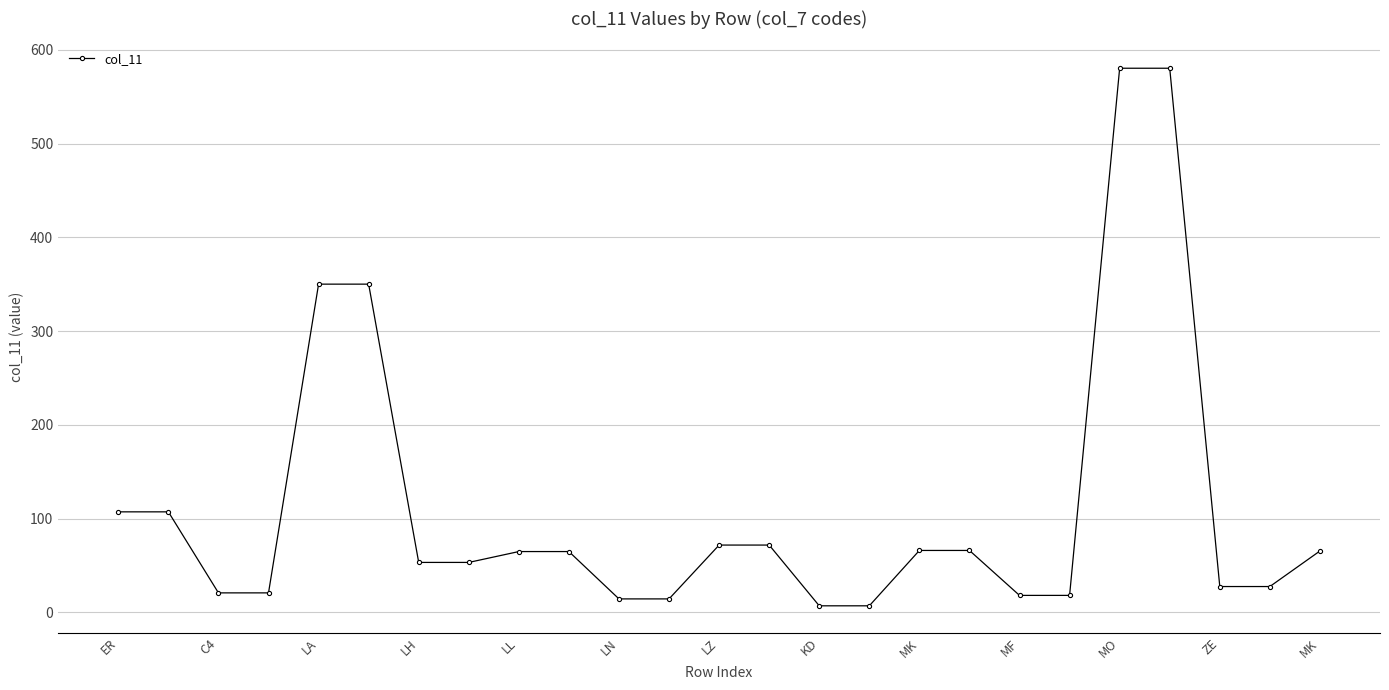

How many lines are shown in the chart?

1